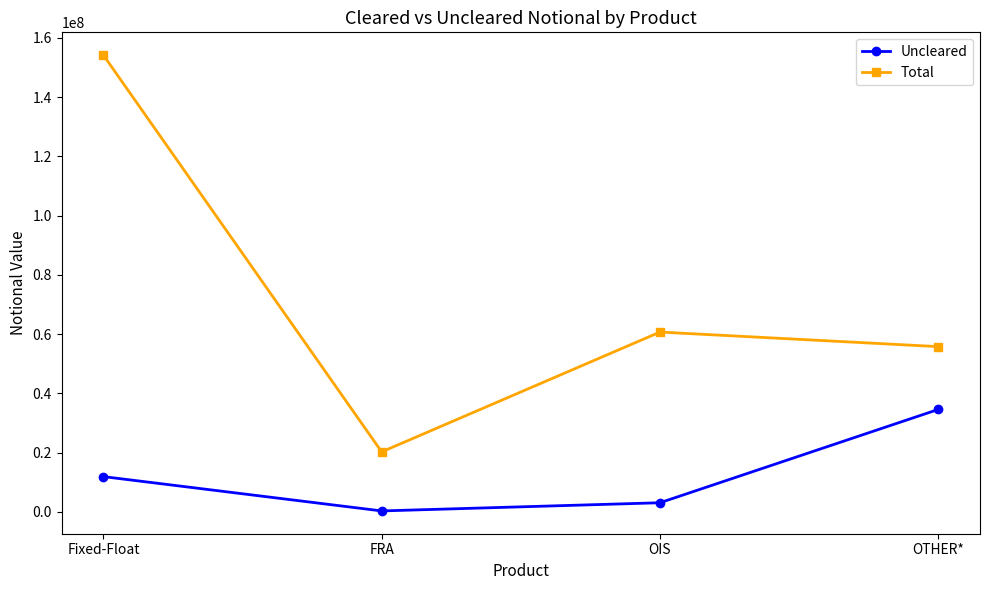

What is the label of the 1st point from the left?

Fixed-Float